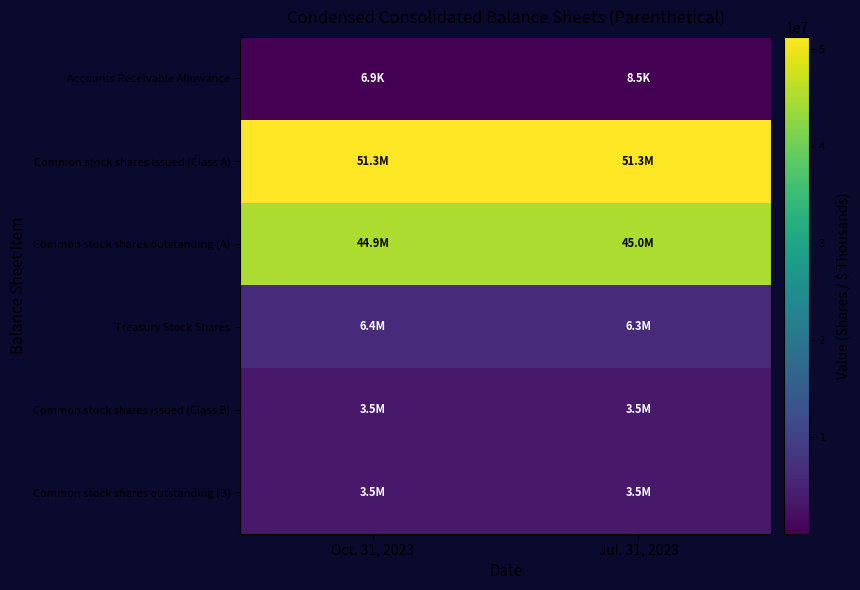

Rank the series by their maximum value, from highest to lowest.

Common stock shares issued (Class A), Common stock shares outstanding (A), Treasury Stock Shares, Common stock shares issued (Class B), Common stock shares outstanding (B), Accounts Receivable Allowance